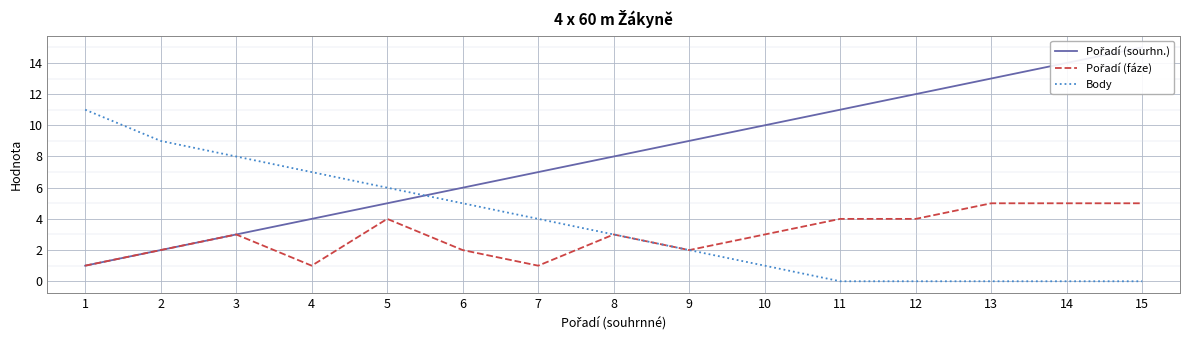

Reading right to left, transcribe all the data shown in this chart.

Pořadí (sourhn.): 15=15	14=14	13=13	12=12	11=11	10=10	9=9	8=8	7=7	6=6	5=5	4=4	3=3	2=2	1=1
Pořadí (fáze): 15=5	14=5	13=5	12=4	11=4	10=3	9=2	8=3	7=1	6=2	5=4	4=1	3=3	2=2	1=1
Body: 15=0	14=0	13=0	12=0	11=0	10=1	9=2	8=3	7=4	6=5	5=6	4=7	3=8	2=9	1=11